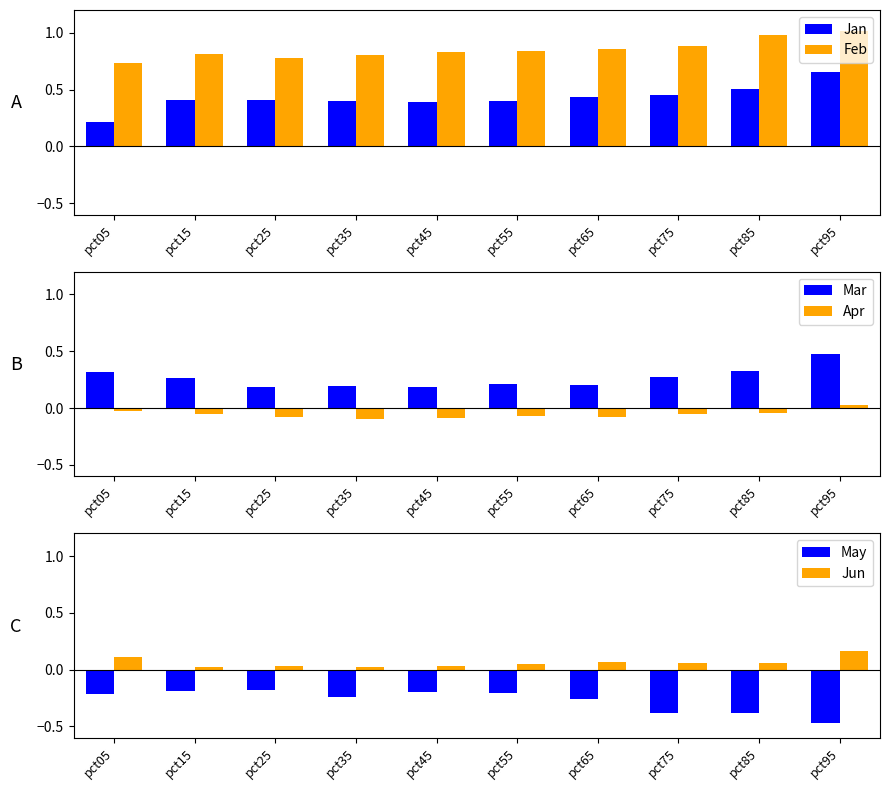

What is the spread (max minus min) of values at pct05?

0.9